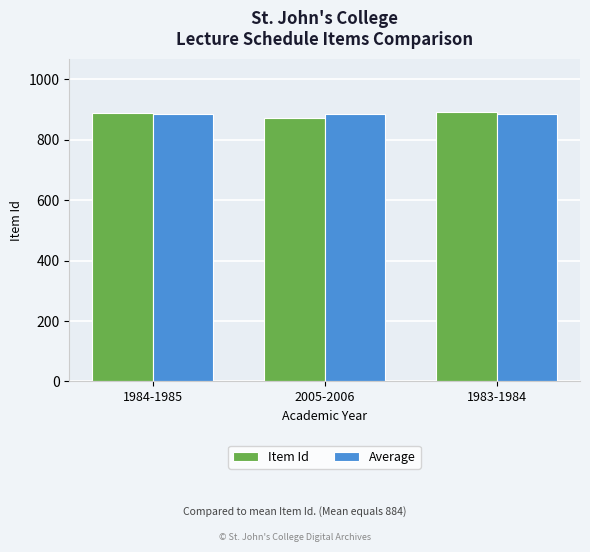

How many values in the Item Id series are below 889?

1